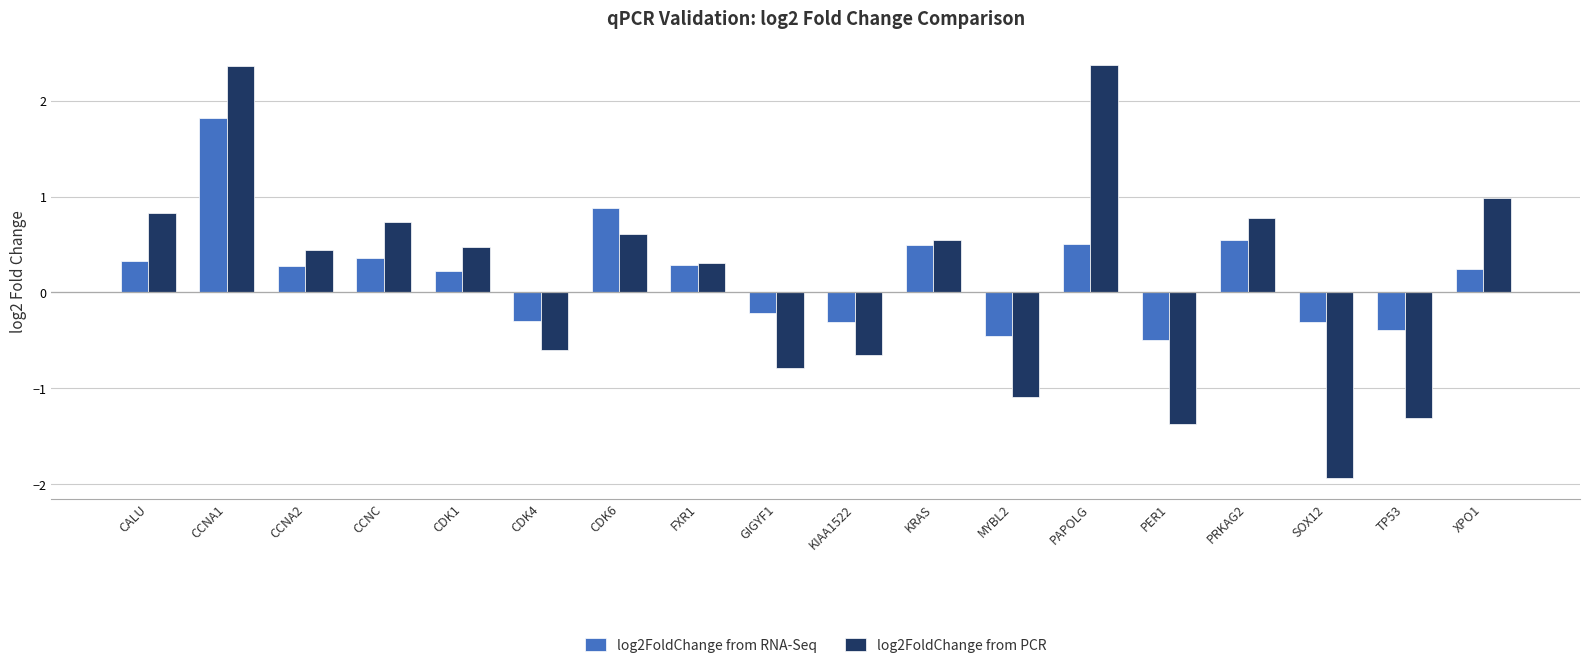

How many negative values does the log2FoldChange from RNA-Seq series have?

7